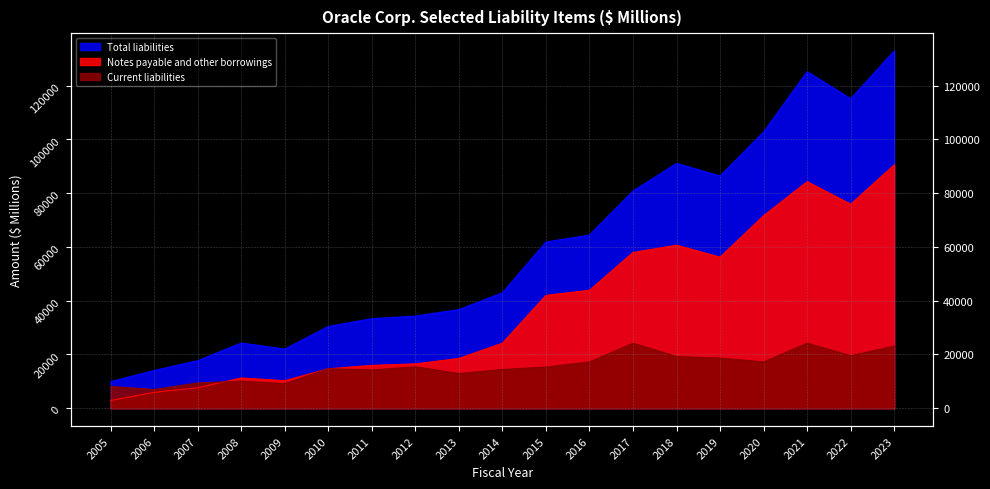

Rank the series by their maximum value, from lowest to highest.

Current liabilities, Notes payable and other borrowings, Total liabilities